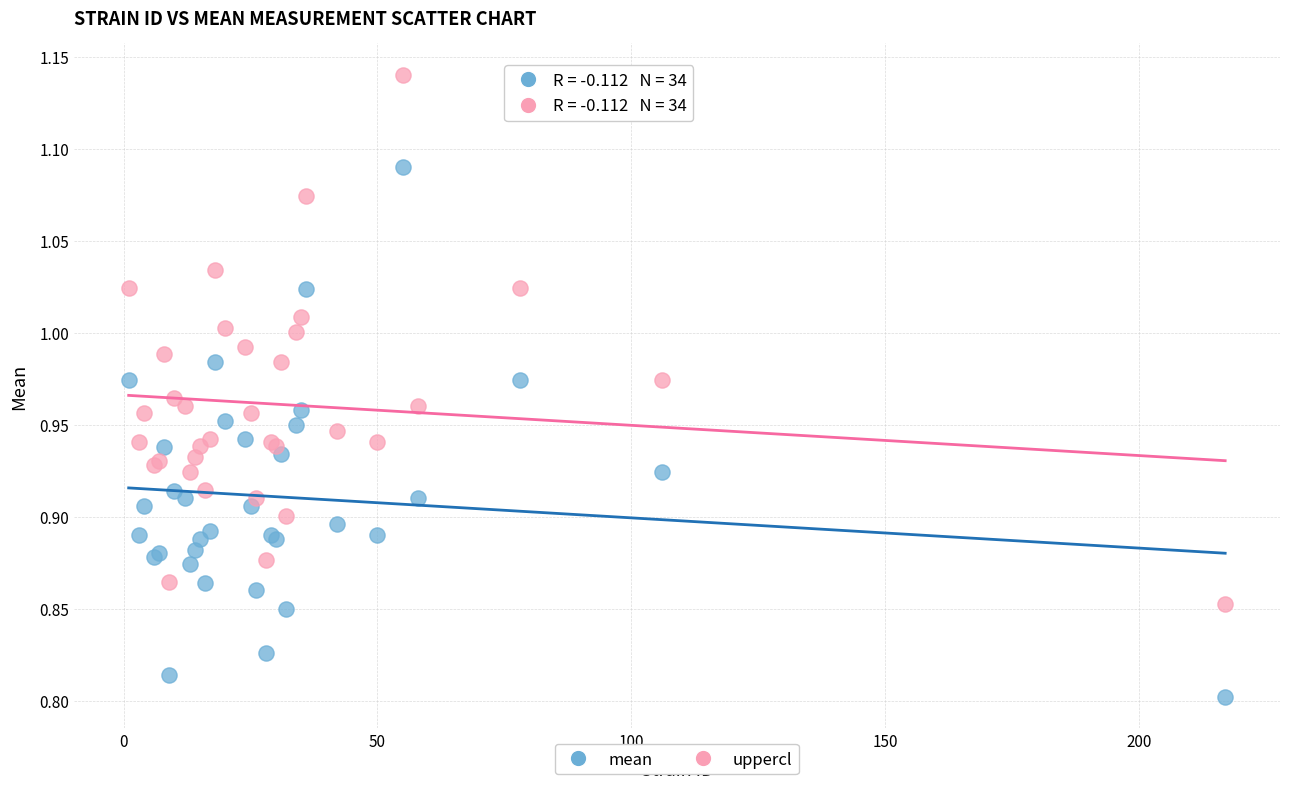

Which series reaches the minimum Y coordinate?

mean